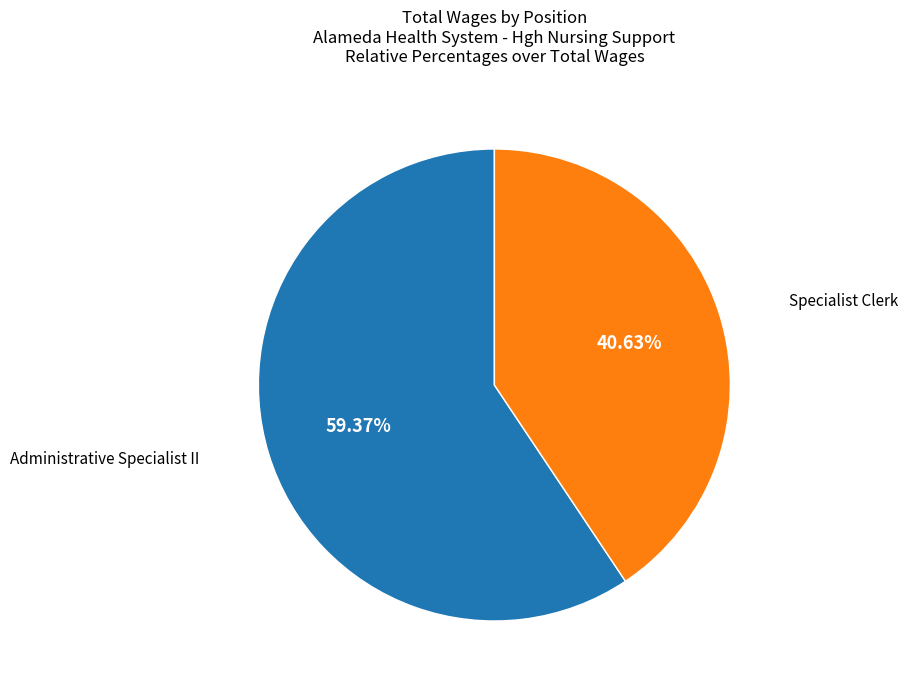

Is there any slice that represents more than half of the pie?

Yes